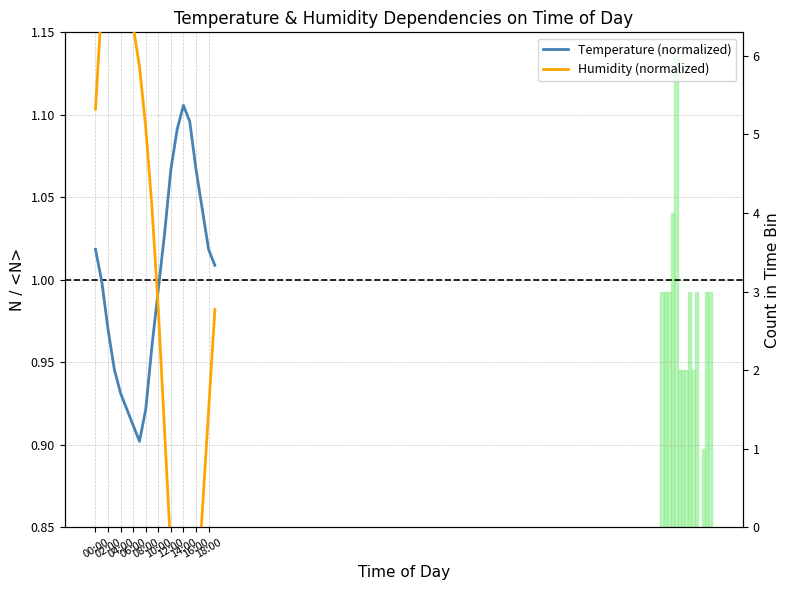

True or false: Humidity (normalized) has more than 0 points higher than both neighbors.

True